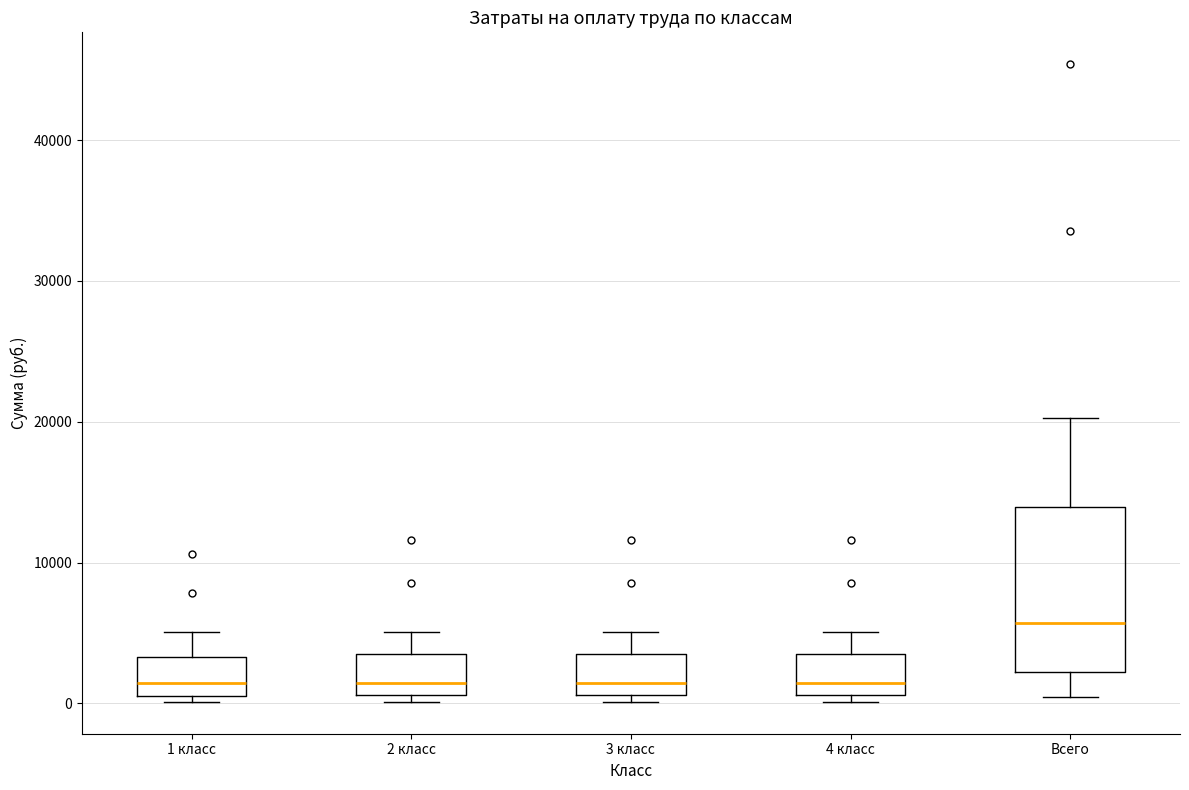

Reading left to right, transcribe this box plot: for each box, give where its median line is, the range the box spans, and where its two whiskers end, as read against the y-axis. The values are not printed on the chart, so give them approximately, as read against the axis.

1 класс: median 1000 (just above the box's lower edge), box 1000 to 3000, whiskers 0 to 5000
2 класс: median 1000 (just above the box's lower edge), box 1000 to 4000, whiskers 0 to 5000
3 класс: median 1000 (just above the box's lower edge), box 1000 to 4000, whiskers 0 to 5000
4 класс: median 1000 (just above the box's lower edge), box 1000 to 4000, whiskers 0 to 5000
Всего: median 6000, box 2000 to 14000, whiskers 0 to 20000